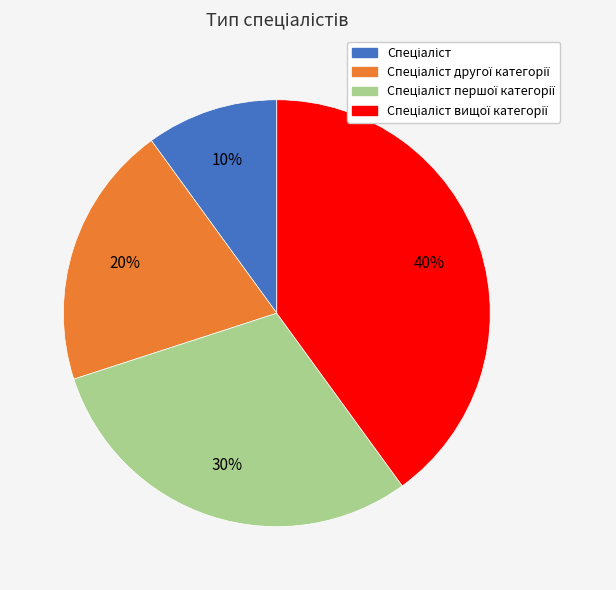

Does any single category account for the majority?

No